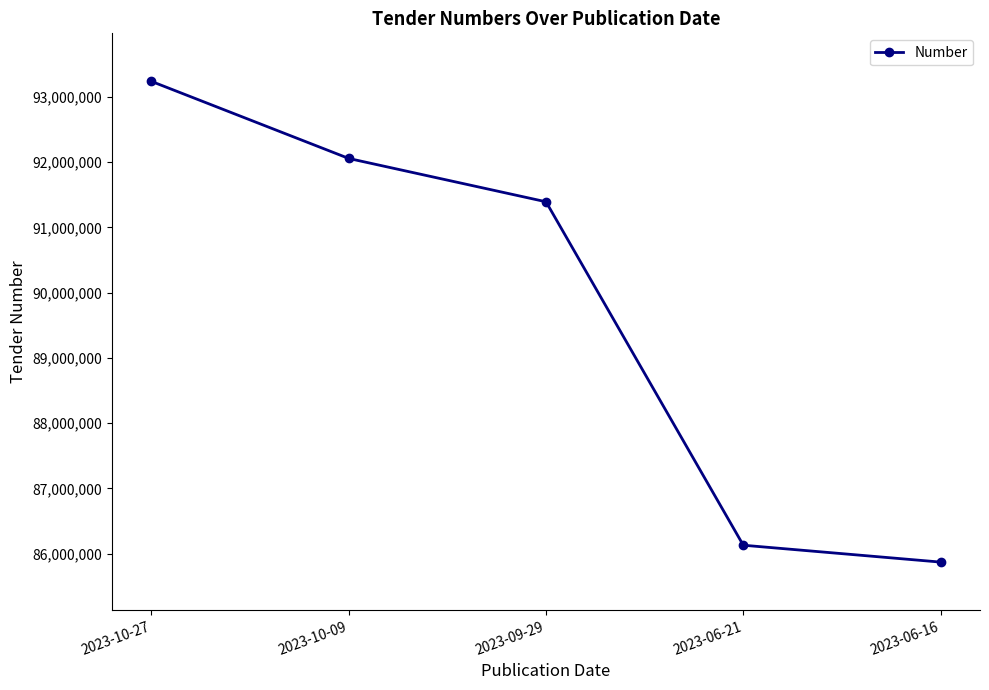

What is the label of the 5th point from the left?

2023-06-16